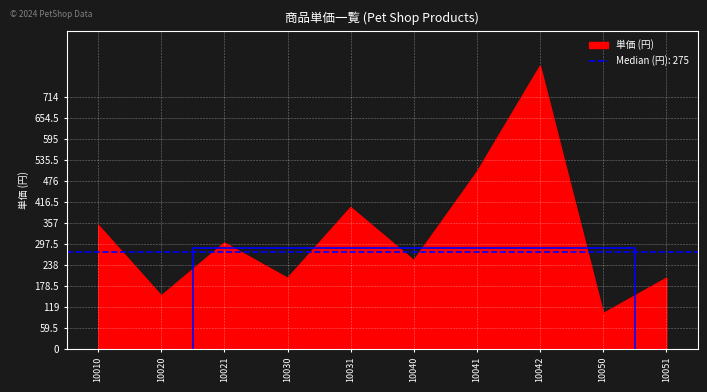

What is the average value?

325